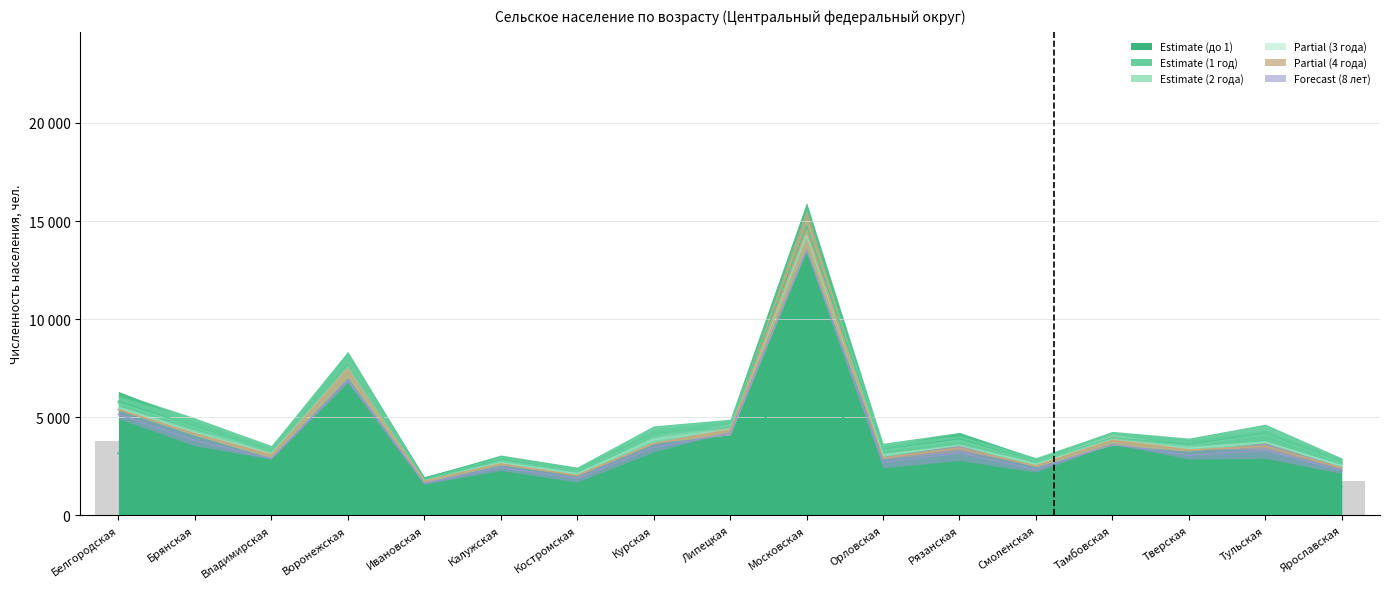

What is the value of the 3 года bar at the 14th from the left?

3814.3